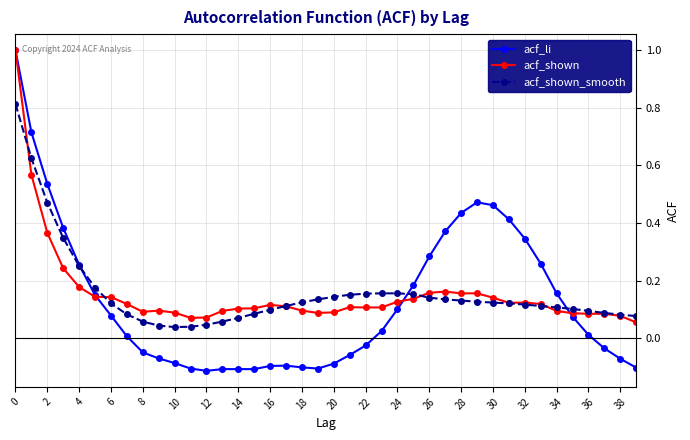

Reading left to right, transcribe all the data shown in this chart.

acf_li: 1.0	0.7	0.5	0.4	0.3	0.1	0.1	0.0	-0.0	-0.1	-0.1	-0.1	-0.1	-0.1	-0.1	-0.1	-0.1	-0.1	-0.1	-0.1	-0.1	-0.1	-0.0	0.0	0.1	0.2	0.3	0.4	0.4	0.5	0.5	0.4	0.3	0.3	0.2	0.1	0.0	-0.0	-0.1	-0.1
acf_shown: 1.0	0.6	0.4	0.2	0.2	0.1	0.1	0.1	0.1	0.1	0.1	0.1	0.1	0.1	0.1	0.1	0.1	0.1	0.1	0.1	0.1	0.1	0.1	0.1	0.1	0.1	0.2	0.2	0.2	0.2	0.1	0.1	0.1	0.1	0.1	0.1	0.1	0.1	0.1	0.1
acf_shown_smooth: 0.8	0.6	0.5	0.3	0.3	0.2	0.1	0.1	0.1	0.0	0.0	0.0	0.0	0.1	0.1	0.1	0.1	0.1	0.1	0.1	0.1	0.2	0.2	0.2	0.2	0.2	0.1	0.1	0.1	0.1	0.1	0.1	0.1	0.1	0.1	0.1	0.1	0.1	0.1	0.1